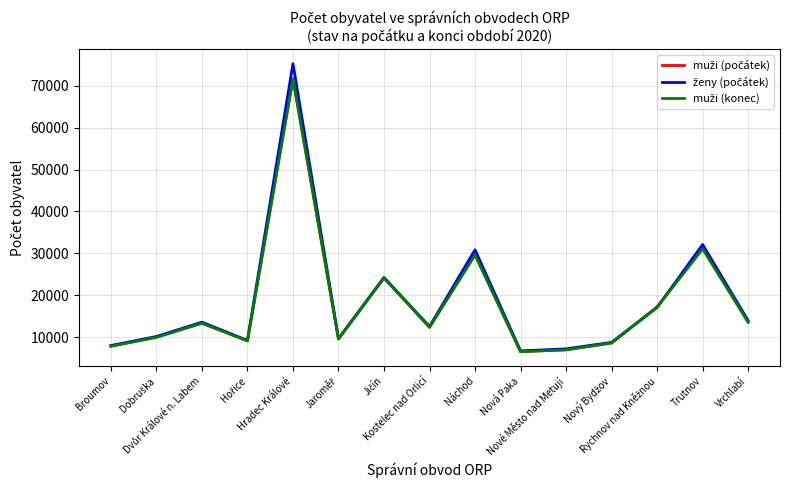

List the series in order of their peak value, highest first.

ženy (počátek), muži (konec), muži (počátek)